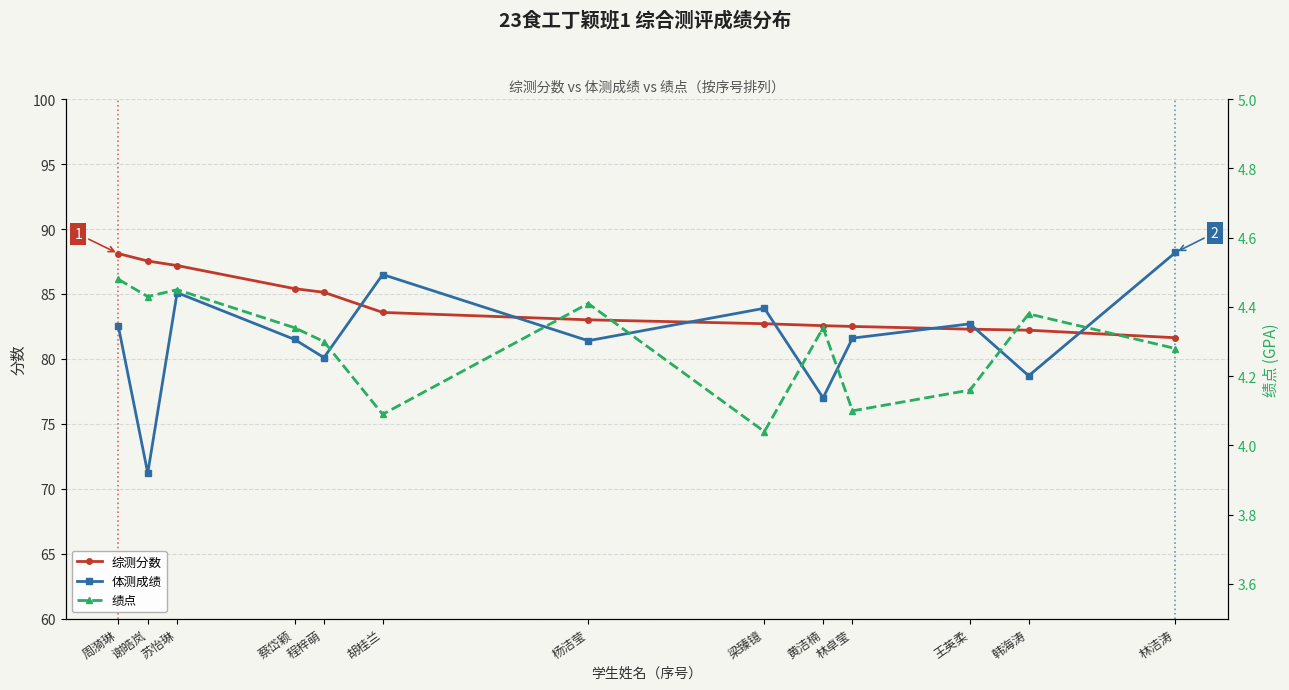

At 周漪琳, list the series in order from largest to smallest.

综测分数, 体测成绩, 绩点